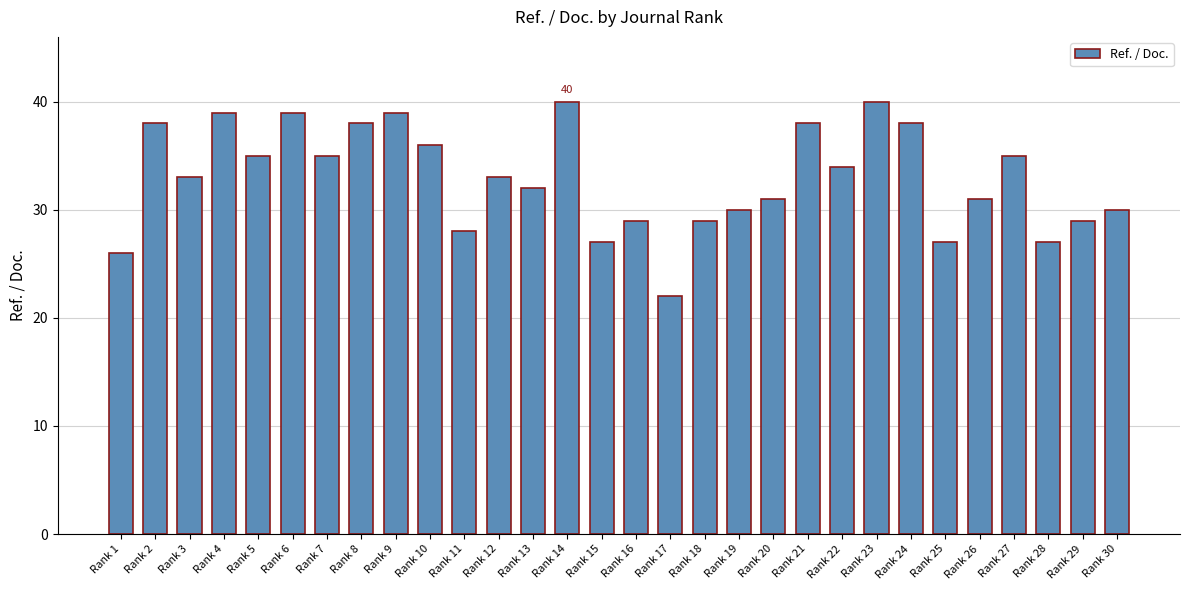

How many distinct data groups are displayed?

1